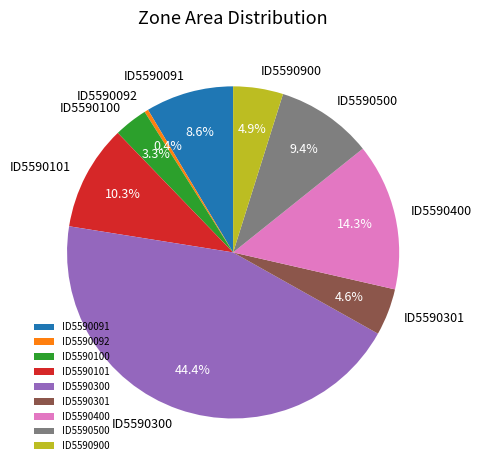

Does any single category account for the majority?

No